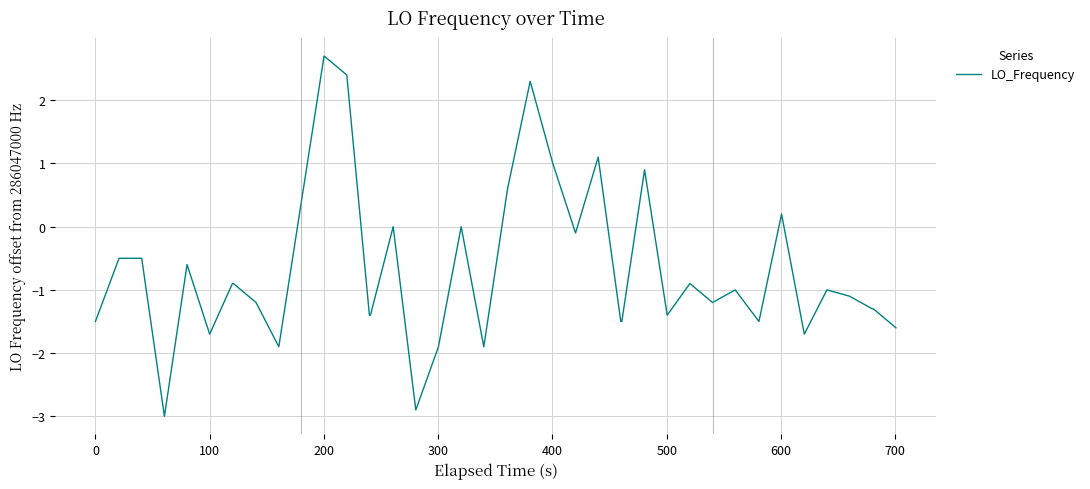

Count the number of categories in the chart.

40